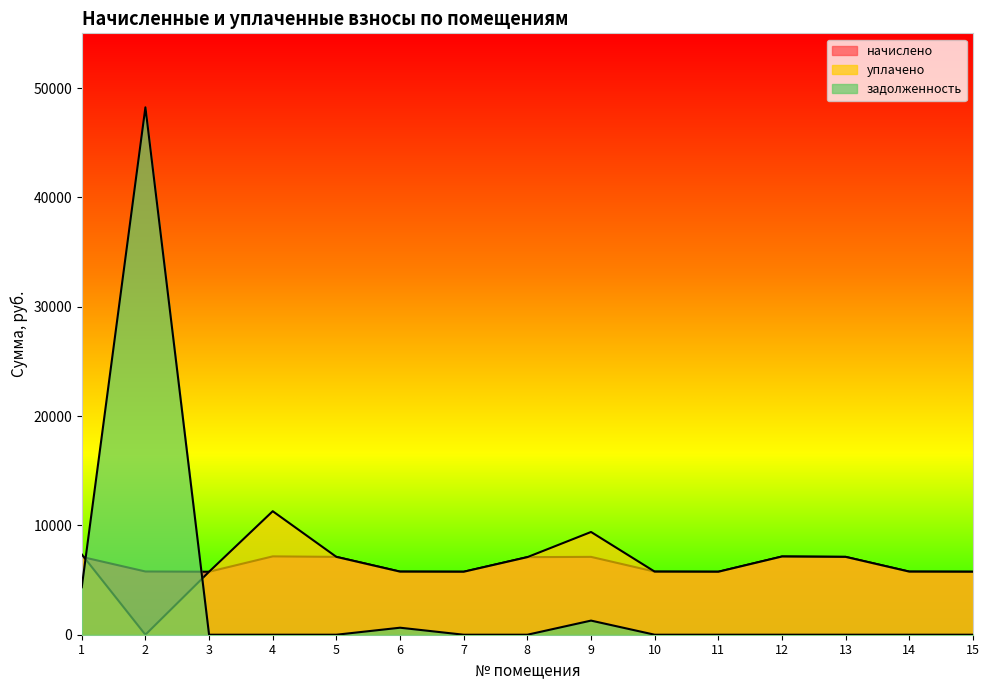

Between which two adjacent categories do уплачено and начислено first intersect?

1 and 2